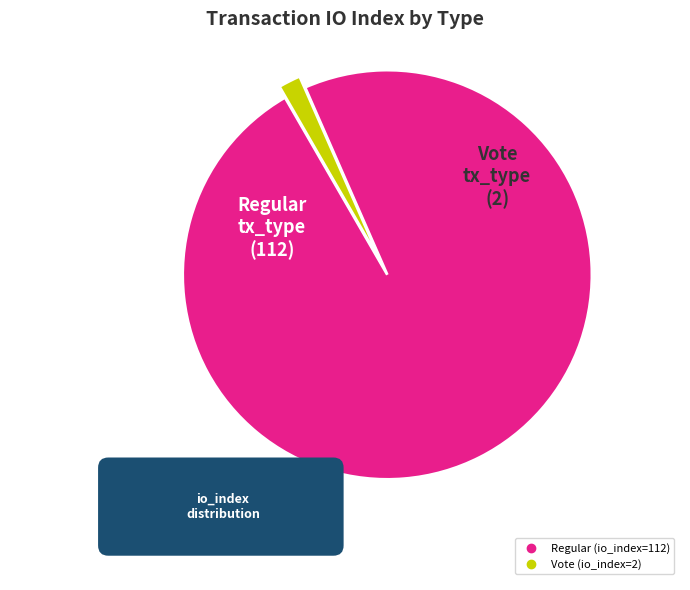

Is it true that Regular (io_index=112) is 98% of the pie?

True